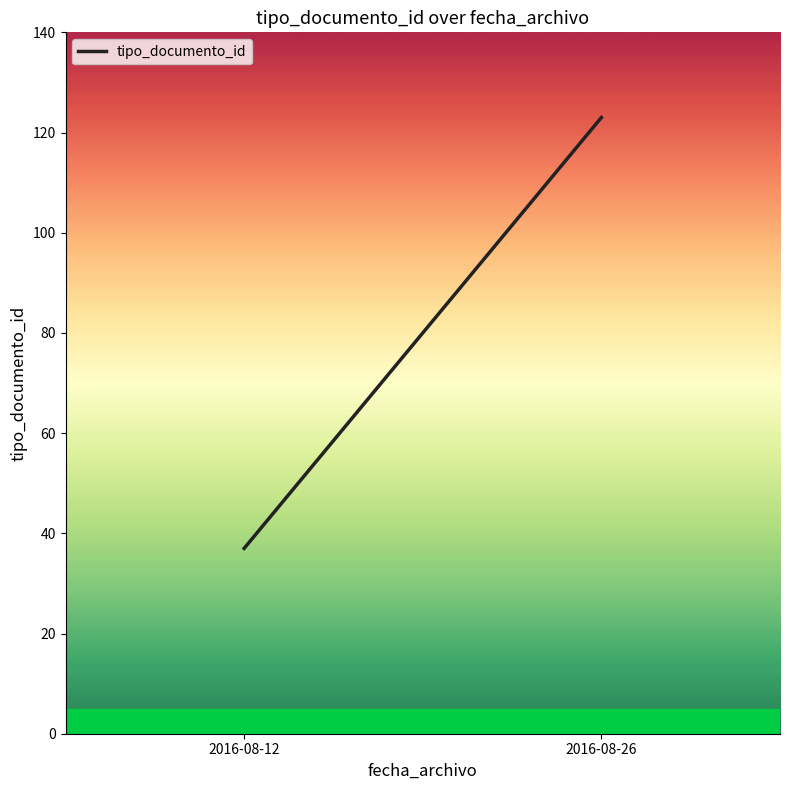

What is the value of the 1st point from the left?

37